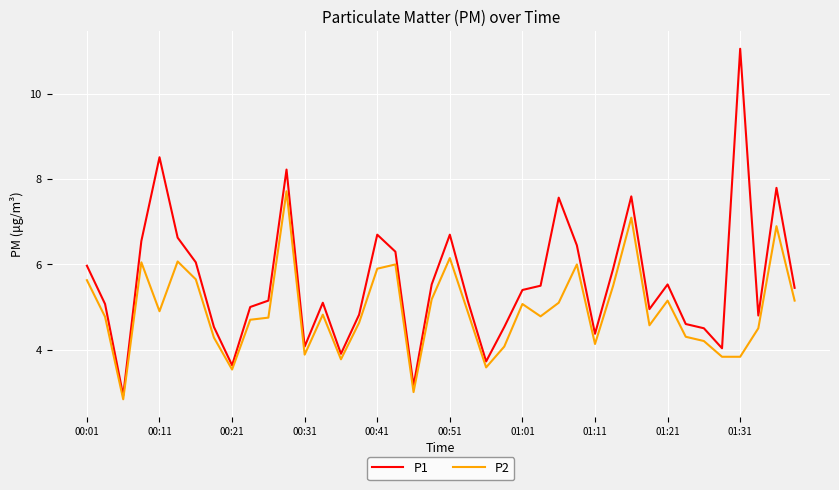

Rank the series by their maximum value, from highest to lowest.

P1, P2